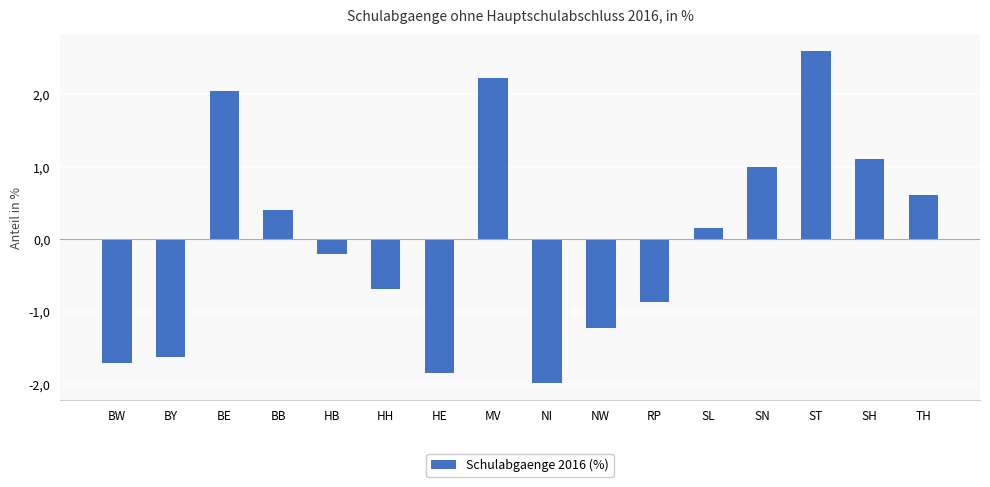

Is it true that the value at SL is 0.1?

False